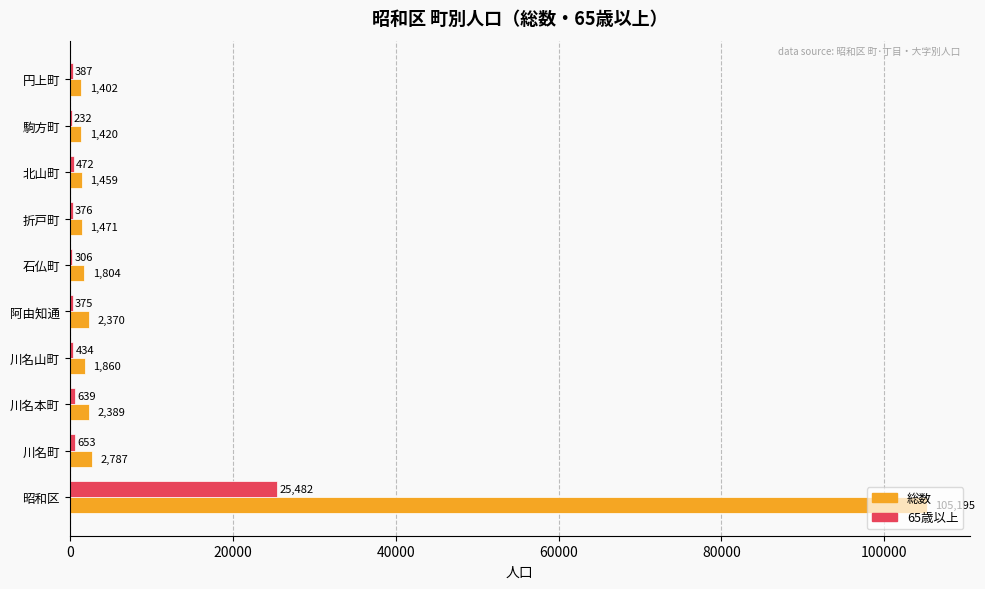

Is the value of 65歳以上 at 昭和区 greater than the value of 総数 at 円上町?

Yes